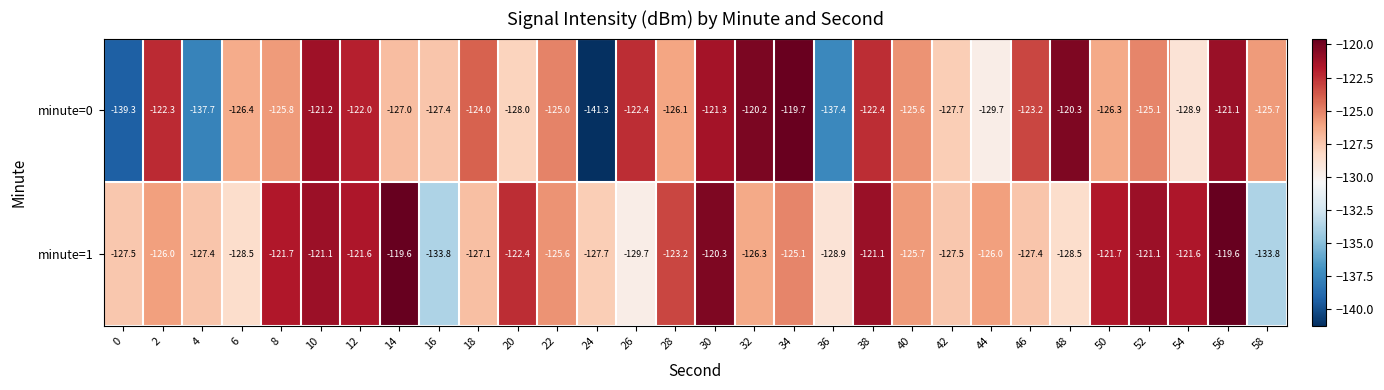

What is the average value of the minute=0 series?

-126.3